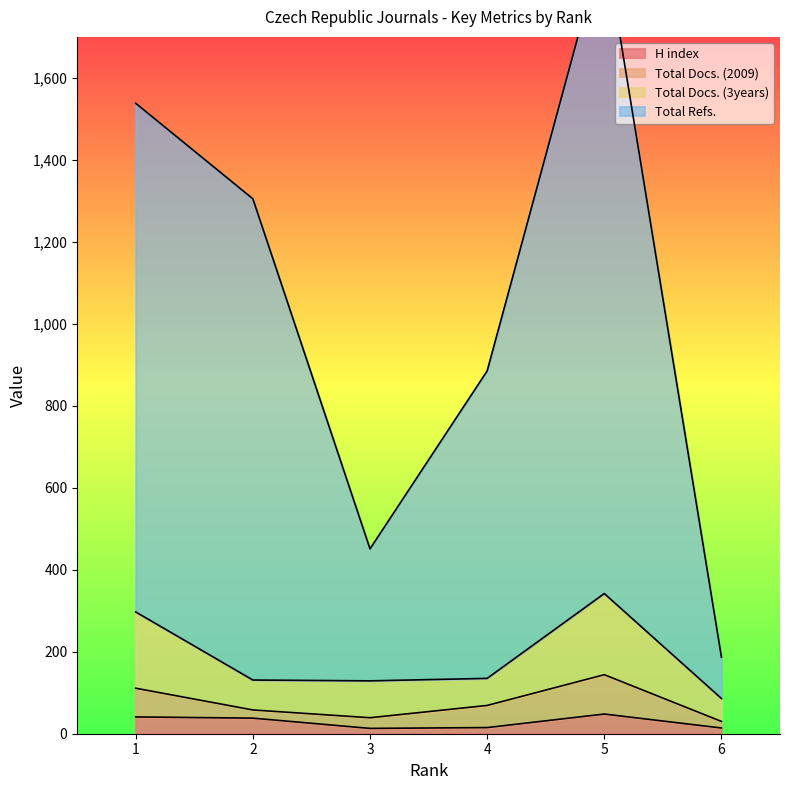

At which label is H index closest to 30?

2